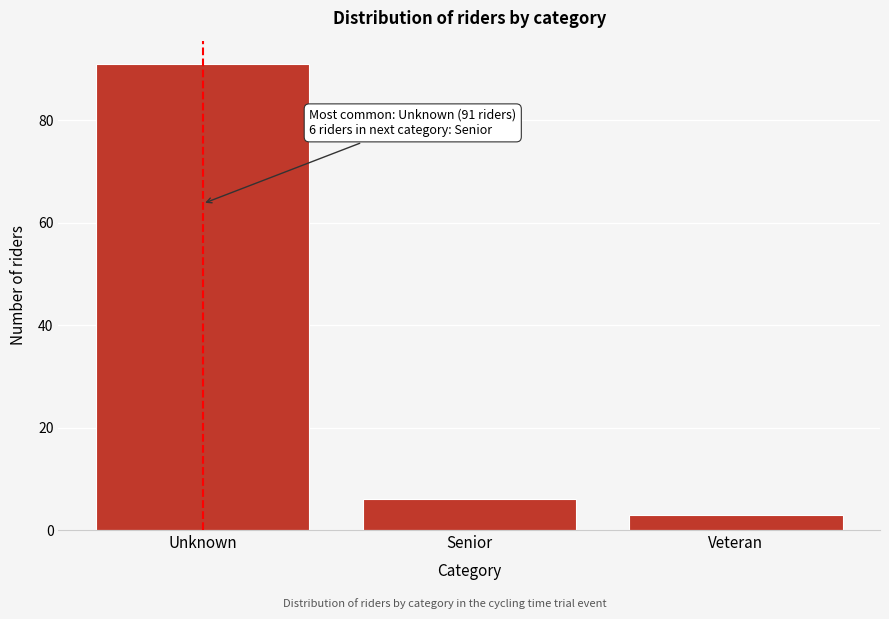

Reading left to right, transcribe all the data shown in this chart.

91	6	3